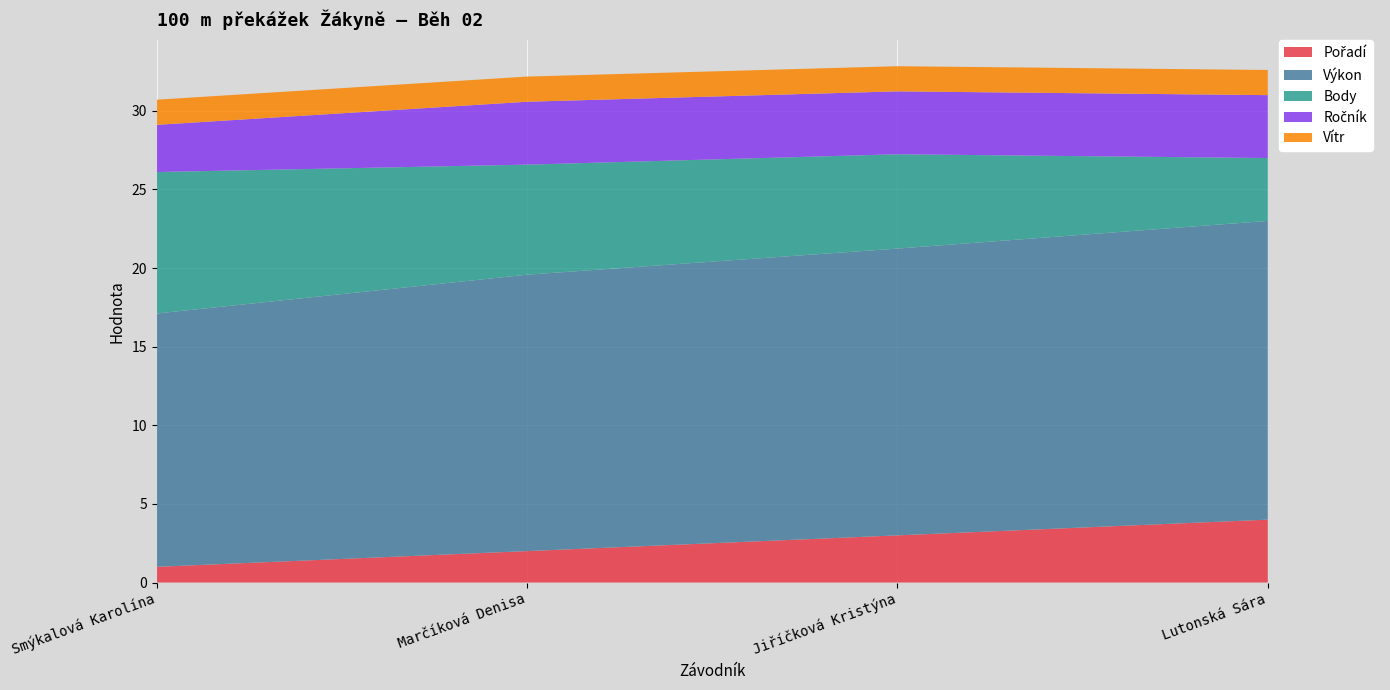

Reading left to right, transcribe all the data shown in this chart.

Pořadí: Smýkalová Karolína=1.0	Marčíková Denisa=2.0	Jiříčková Kristýna=3.0	Lutonská Sára=4.0
Výkon: Smýkalová Karolína=16.1	Marčíková Denisa=17.6	Jiříčková Kristýna=18.2	Lutonská Sára=19.0
Body: Smýkalová Karolína=9.0	Marčíková Denisa=7.0	Jiříčková Kristýna=6.0	Lutonská Sára=4.0
Ročník: Smýkalová Karolína=3.0	Marčíková Denisa=4.0	Jiříčková Kristýna=4.0	Lutonská Sára=4.0
Vítr: Smýkalová Karolína=1.6	Marčíková Denisa=1.6	Jiříčková Kristýna=1.6	Lutonská Sára=1.6